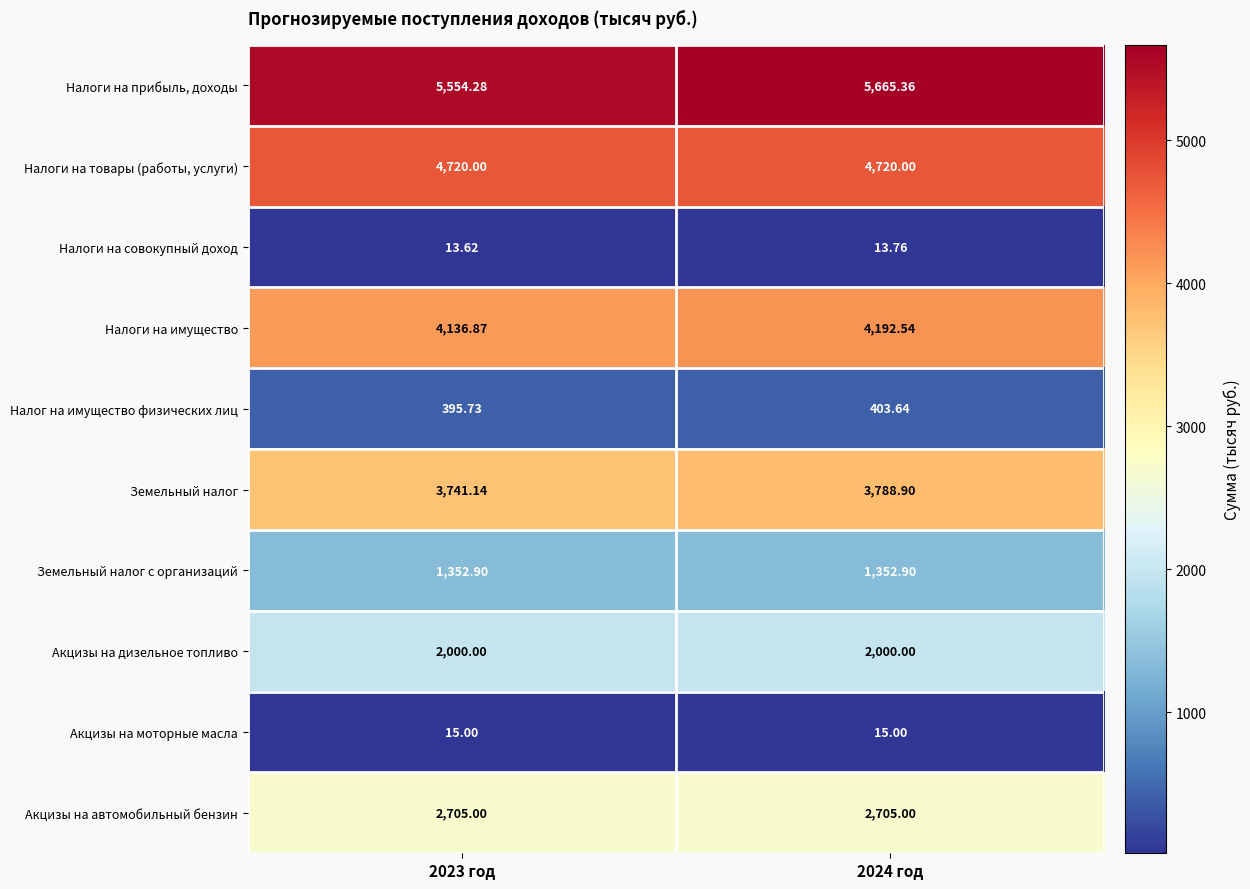

Between 2023 год and 2024 год, which series saw the biggest shift?

Налоги на прибыль, доходы